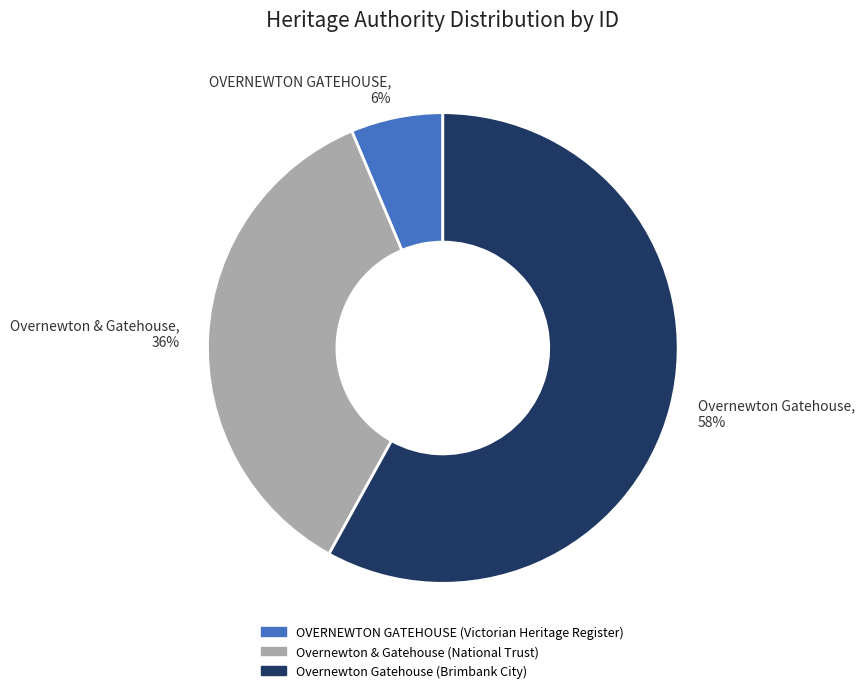

Is it true that OVERNEWTON GATEHOUSE is 1% of the pie?

False